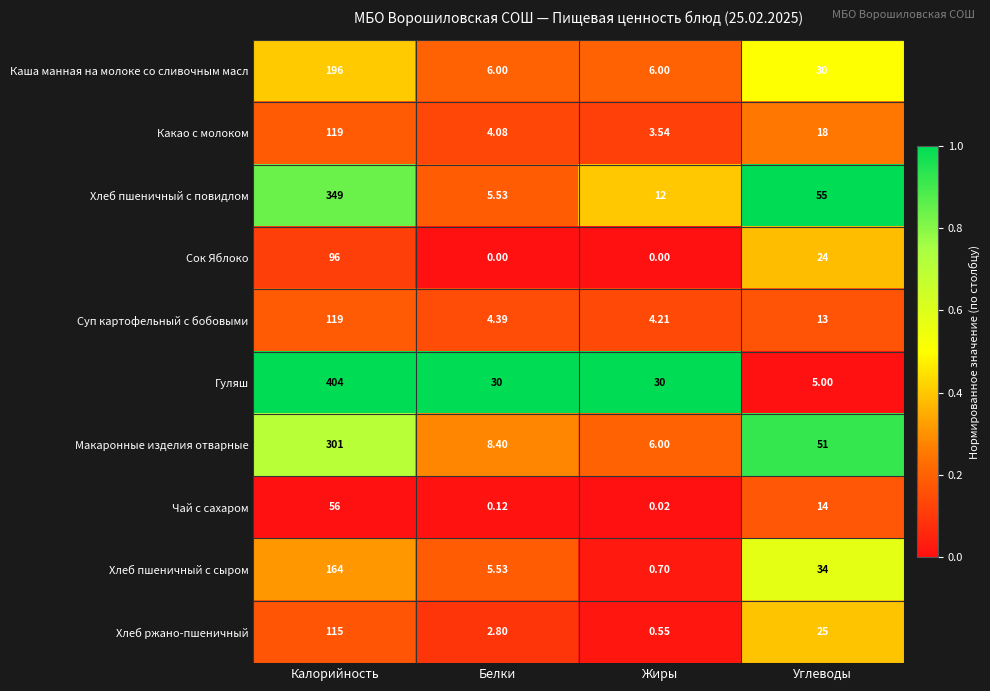

What is the total value across all series at Калорийность?

1919.0